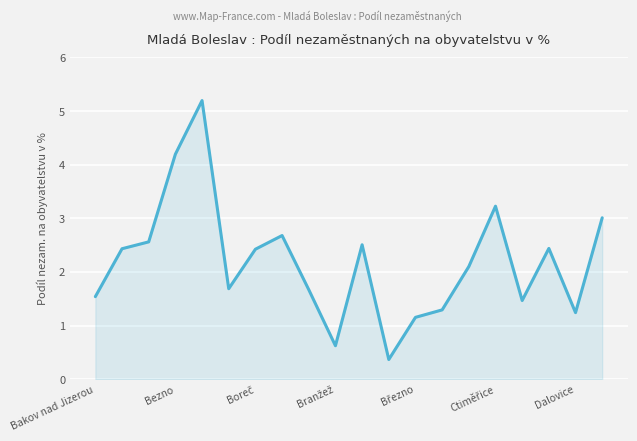

What is the maximum value shown in the chart?

5.2